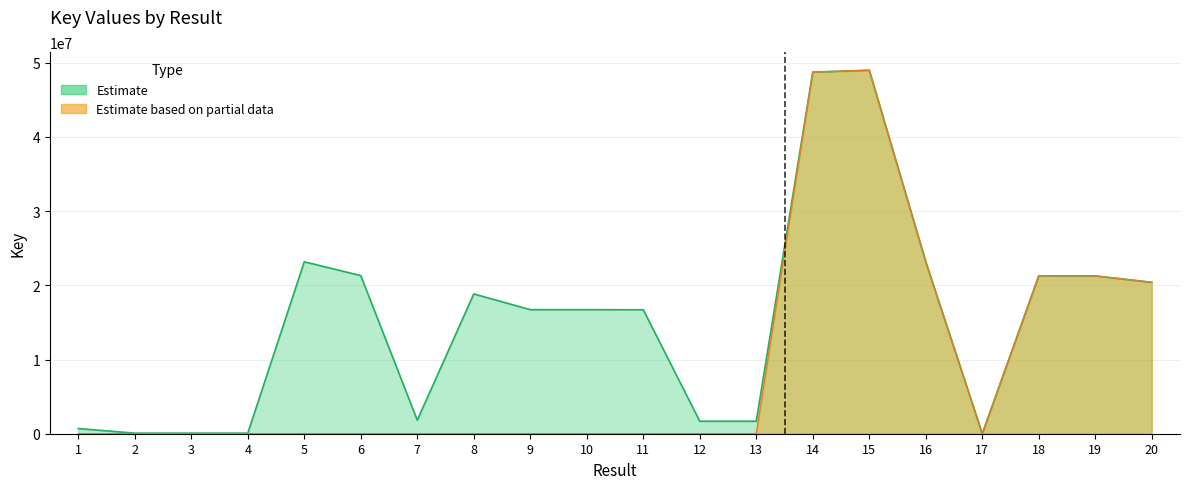

Between 3 and 5, which is larger?

5